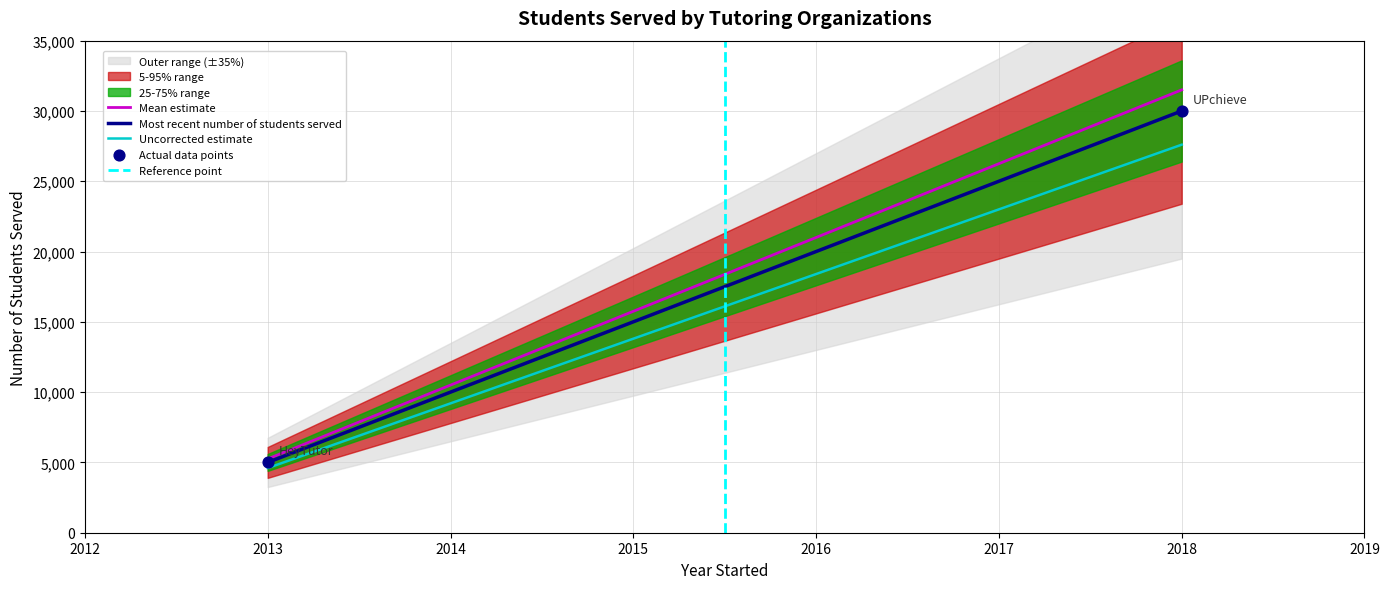

Which has a higher value, UPchieve or HeyTutor?

UPchieve